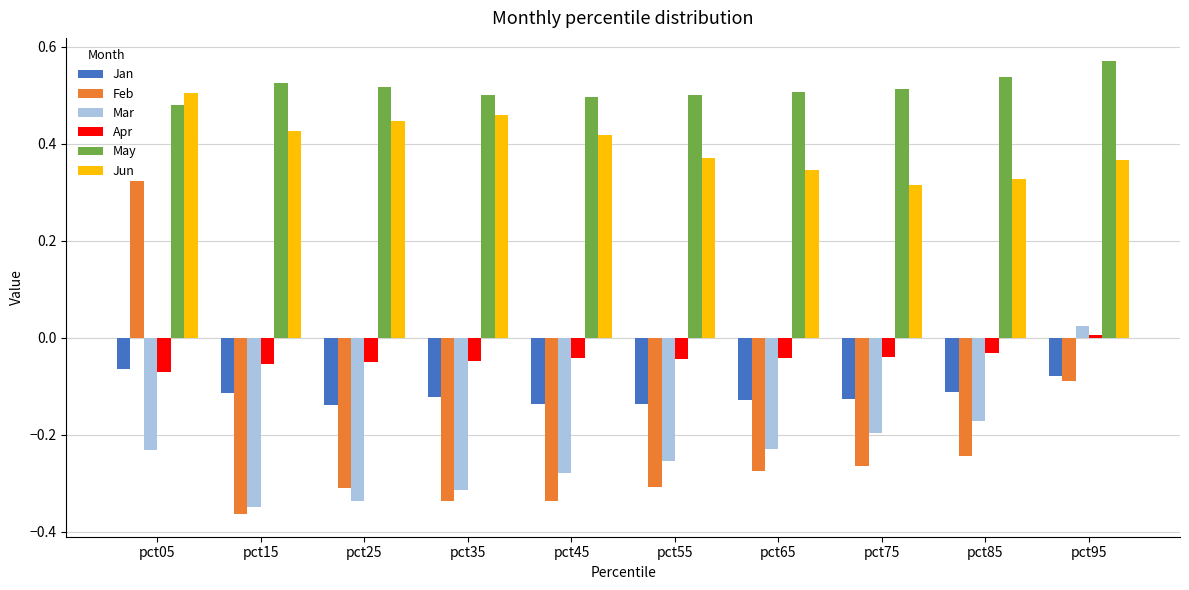

The value of Mar at pct35 is -0.5. True or false?

False